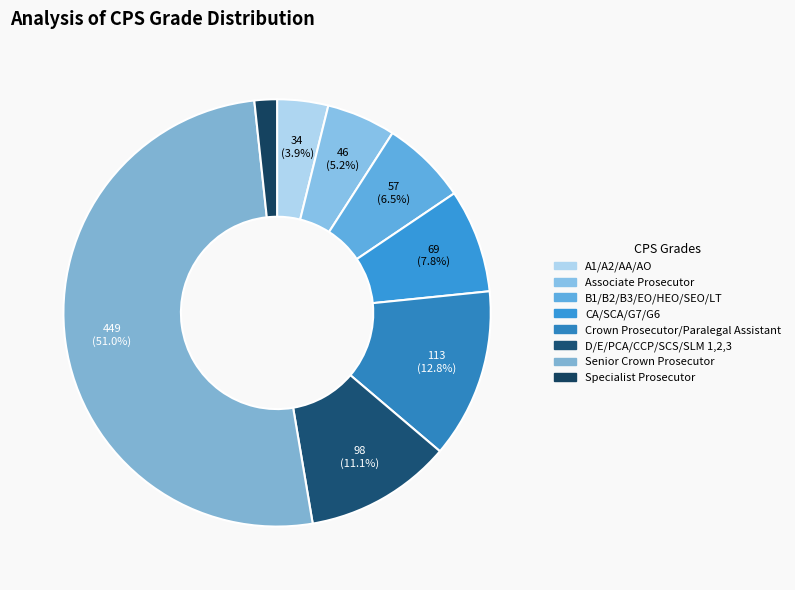

To the nearest percent, what is the difference between the Associate Prosecutor and Specialist Prosecutor slice percentages?

4%